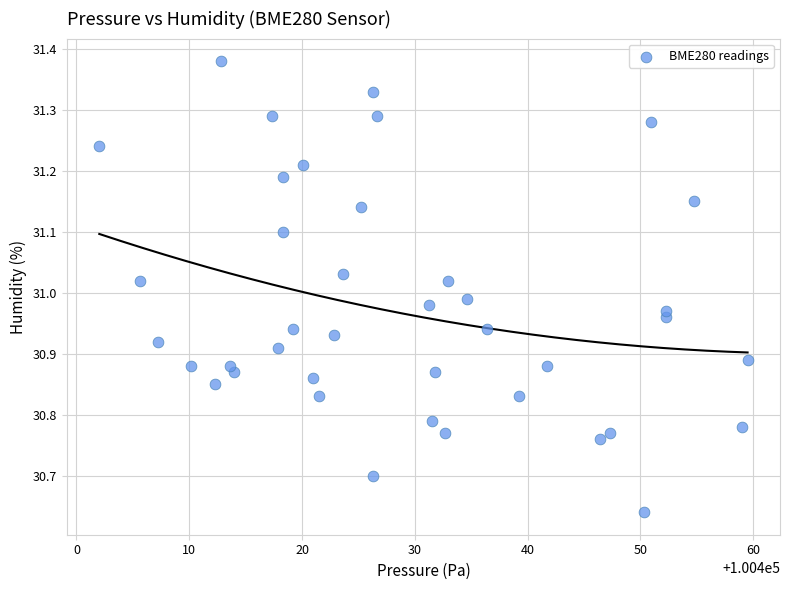

What is the range of Y values (max minus min)?

0.7